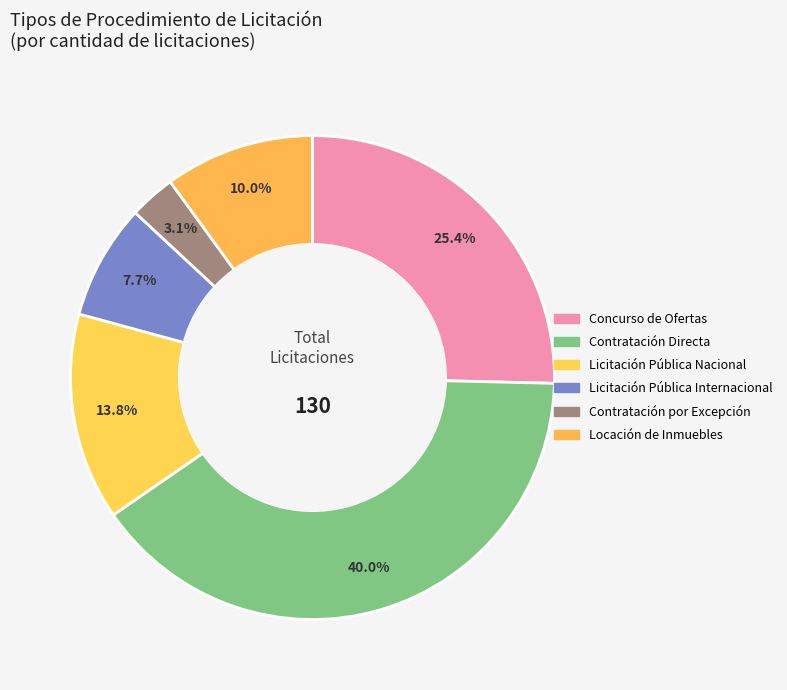

Is there any slice that represents more than half of the pie?

No